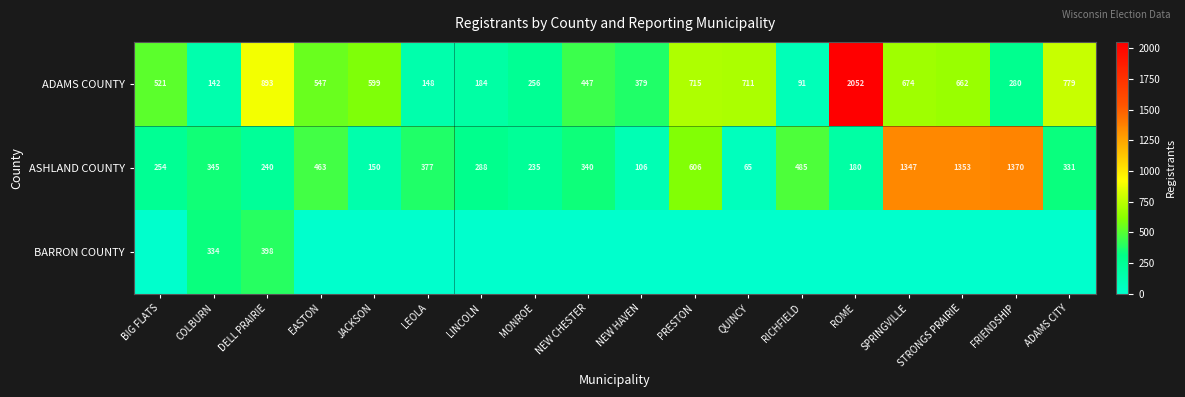

The value of ASHLAND COUNTY at ROME is 180. True or false?

True